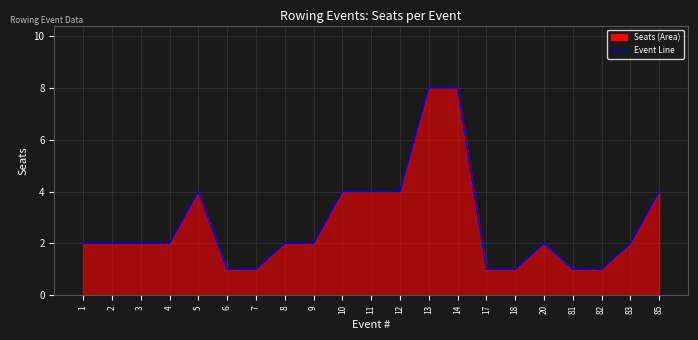

At which label is the value closest to 4?

5